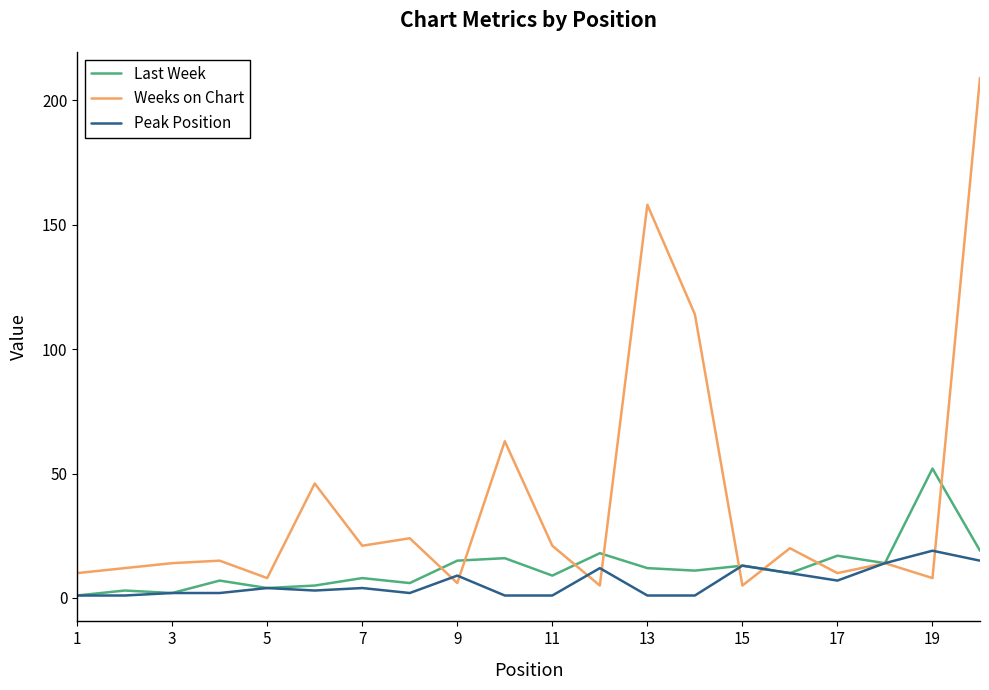

Which series has the largest total across all categories?

Weeks on Chart